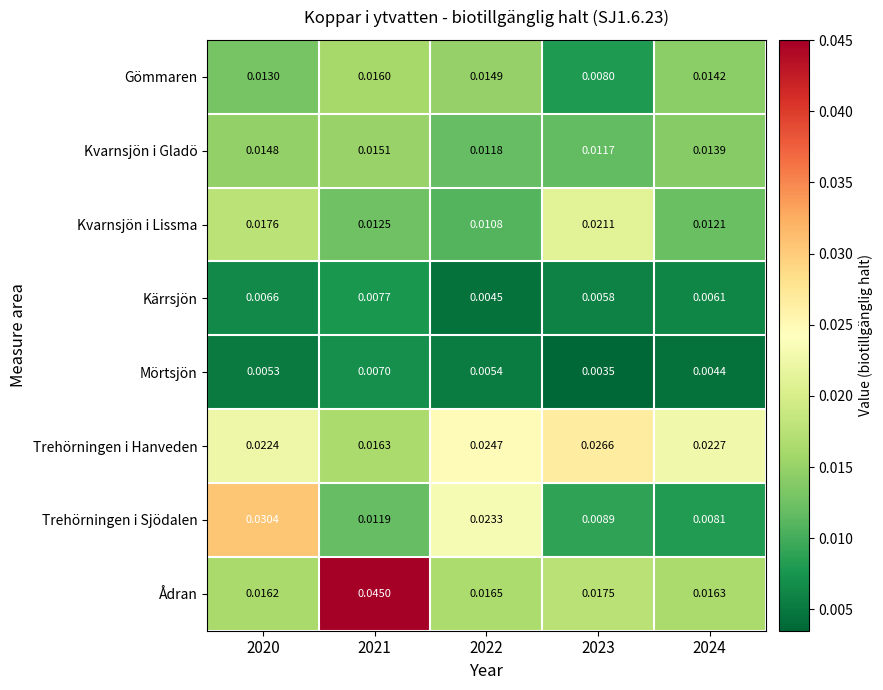

Which series changed the most between 2022 and 2023?

Trehörningen i Sjödalen